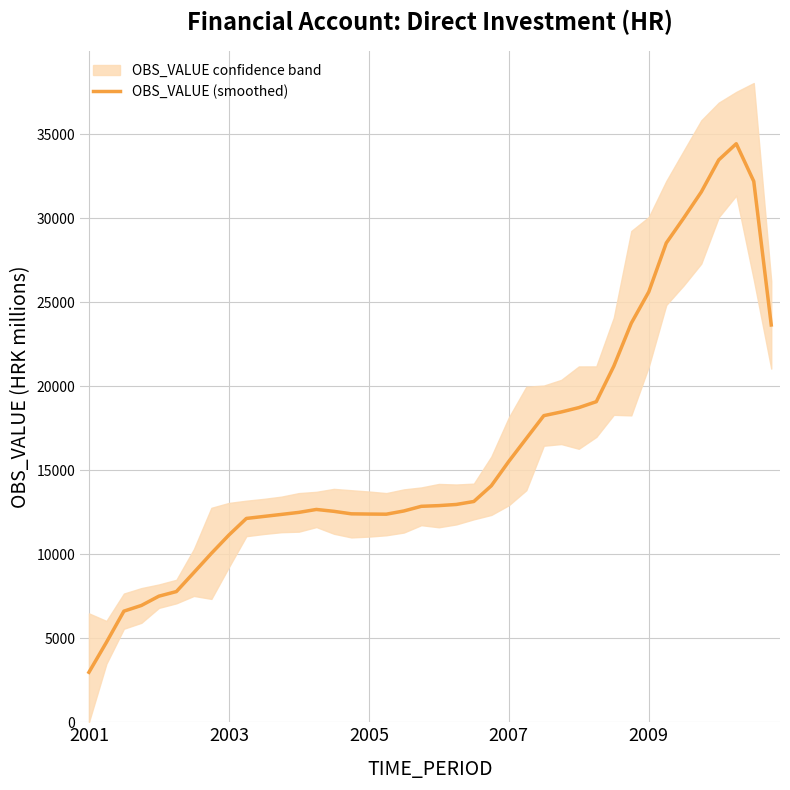

How many interior local valleys (lower than both neighbors) does the data have?

1